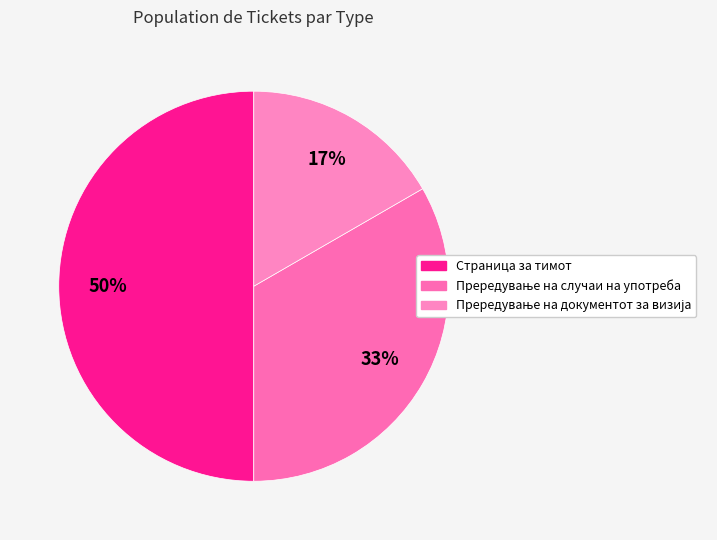

How many segments does this pie chart have?

3